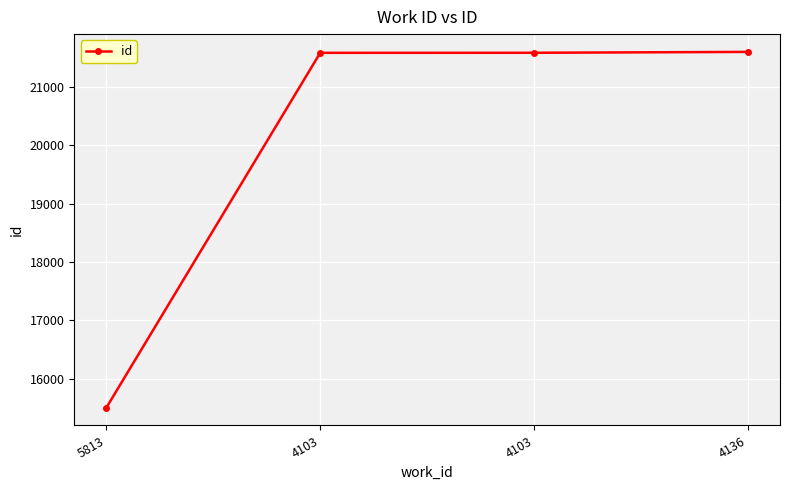

Is it true that the value at 4103 is 4663?

False